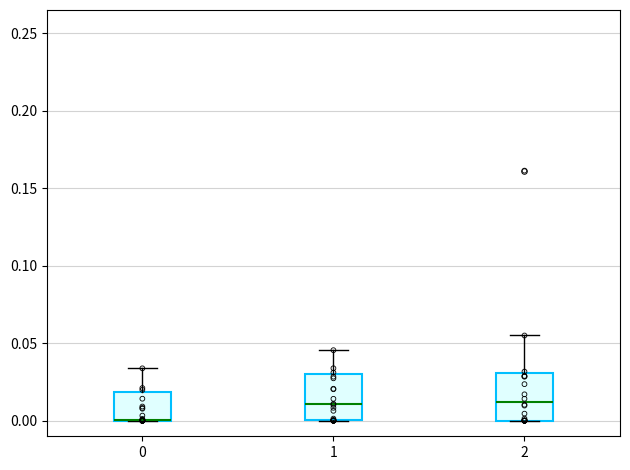

Where is the upper edge of the box at x = 0 on the y-axis? The values are not printed on the chart, so give them approximately, as read against the axis.

0.020